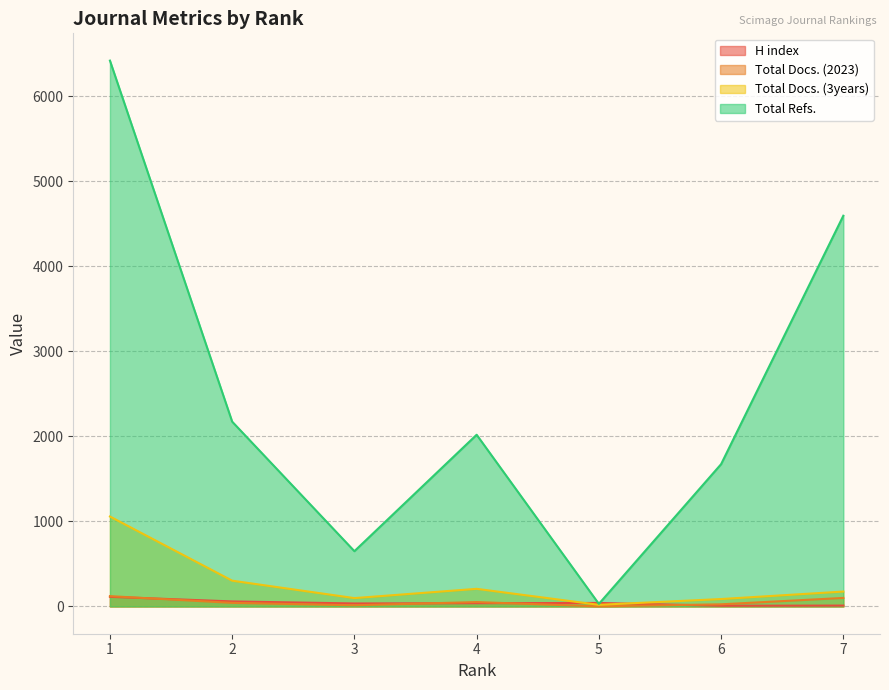

At which category does Total Docs. (3years) reach its first local peak?

4